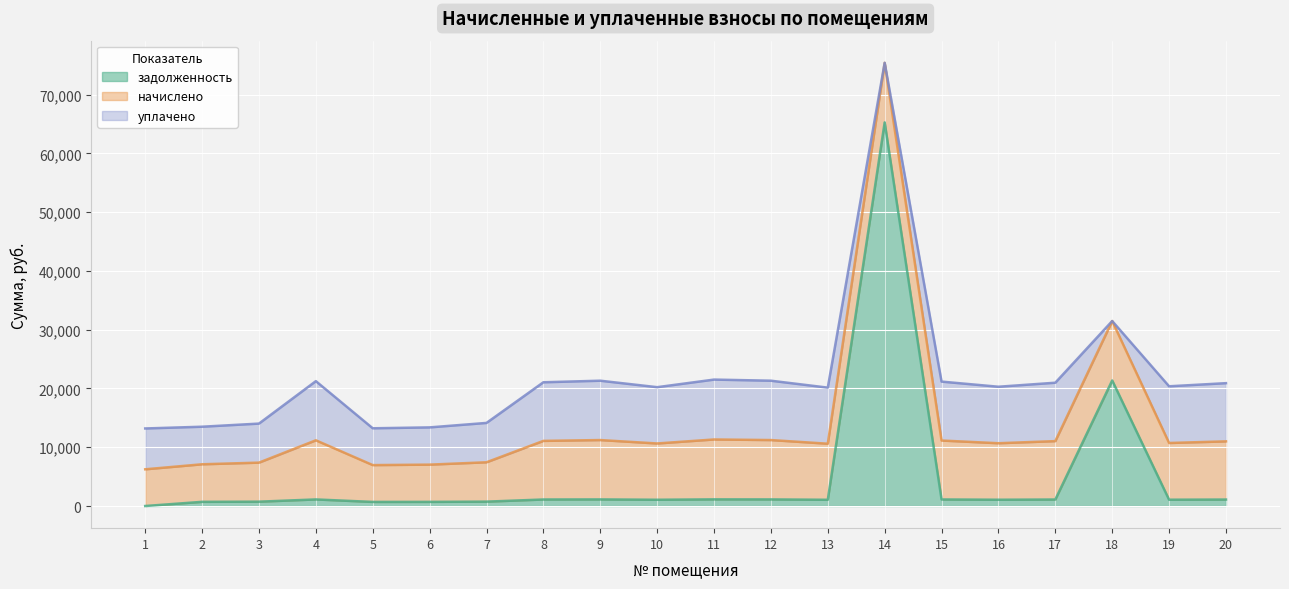

What is the total value across all series at 13?

20140.0